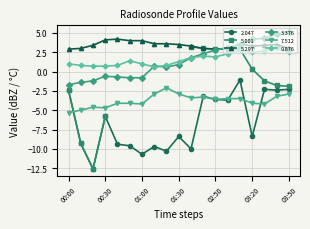

Where is 9.876 nearest to the value 1?

00:00